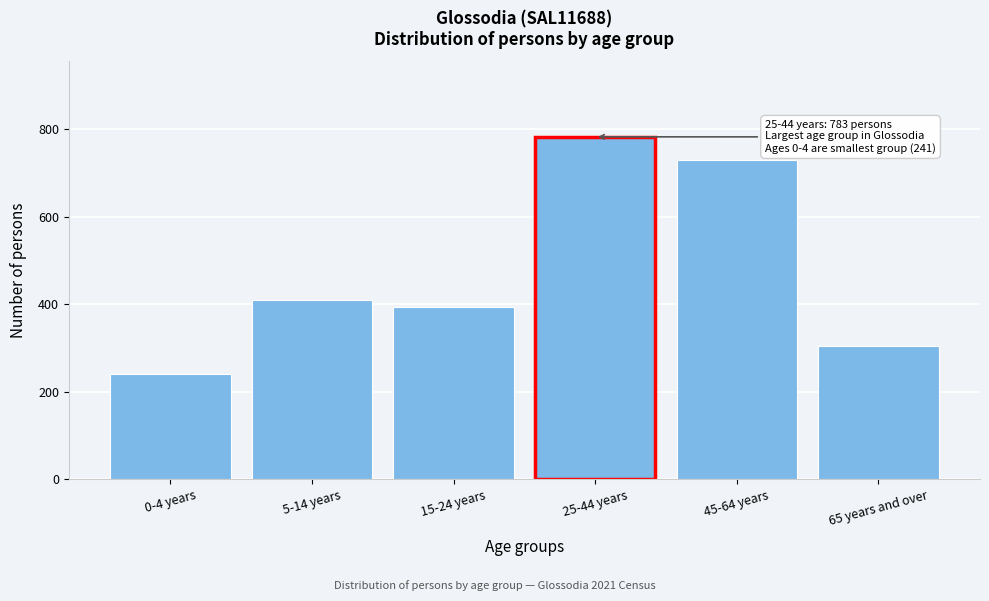

Reading left to right, list all the values displayed in this chart.

241	409	395	783	731	305